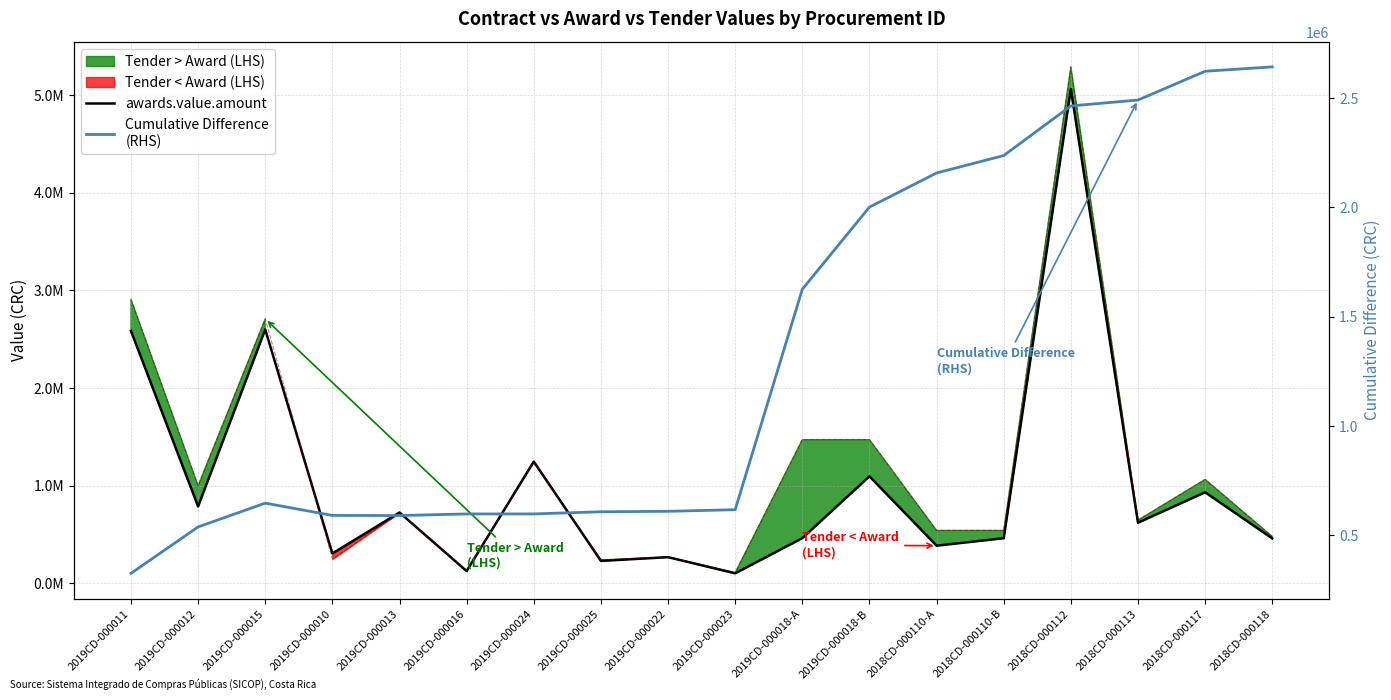

At which label does awards.value.amount first exceed 620643?

2019CD-000011